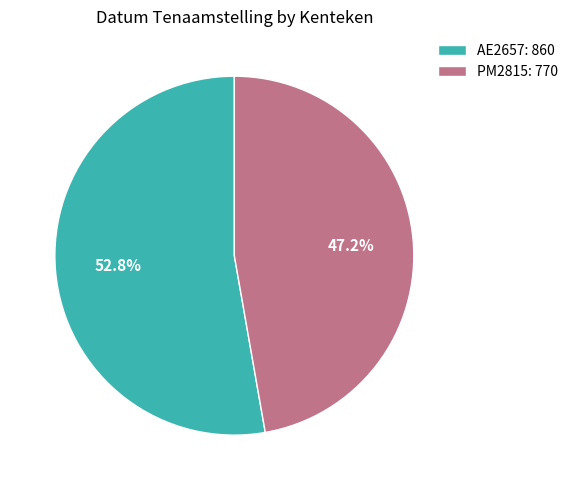

Does any single category account for the majority?

Yes